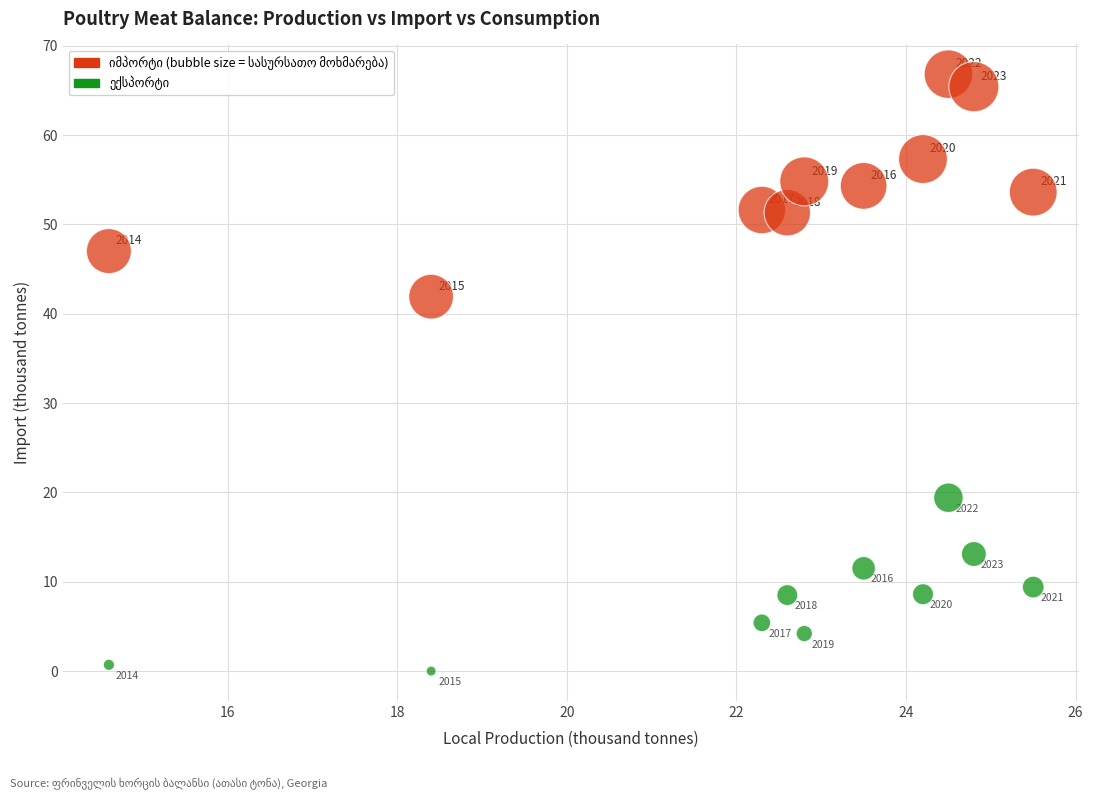

Across all data points, what is the range of X values (max minus min)?

10.9